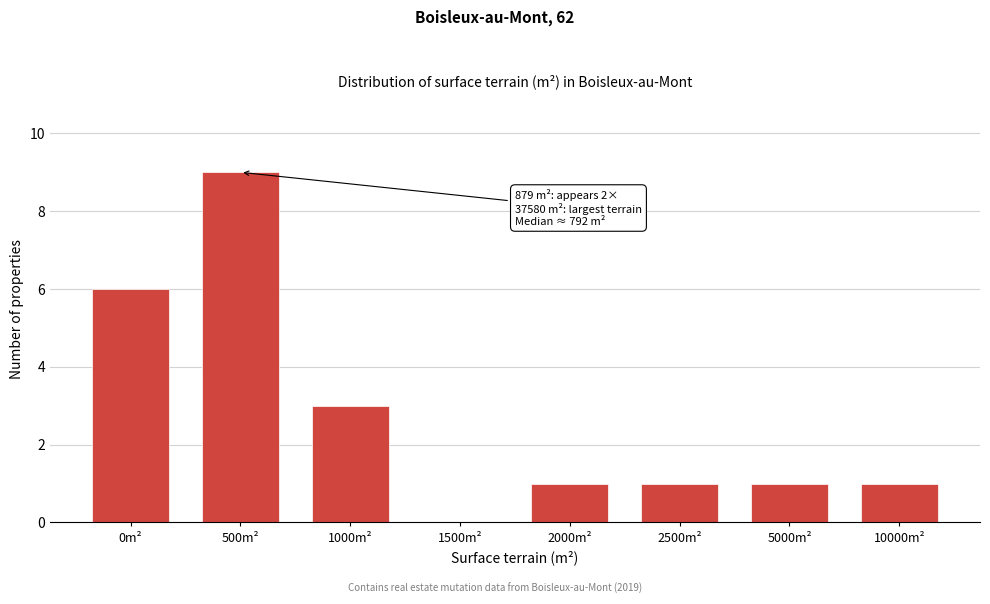

Reading left to right, list all the values displayed in this chart.

0m²=6	500m²=9	1000m²=3	1500m²=0	2000m²=1	2500m²=1	5000m²=1	10000m²=1